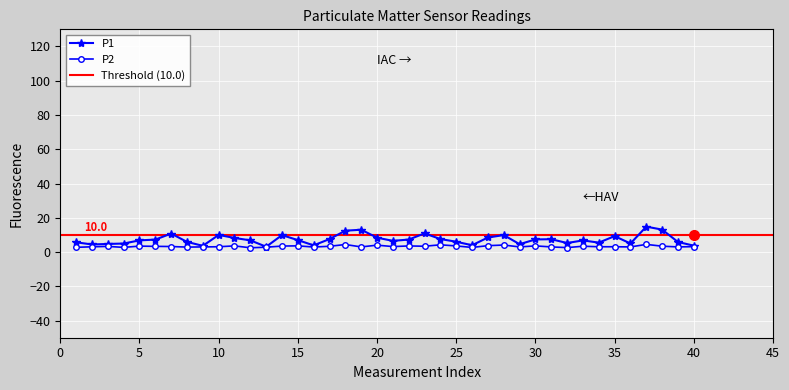

What is the maximum value for P2?

4.5